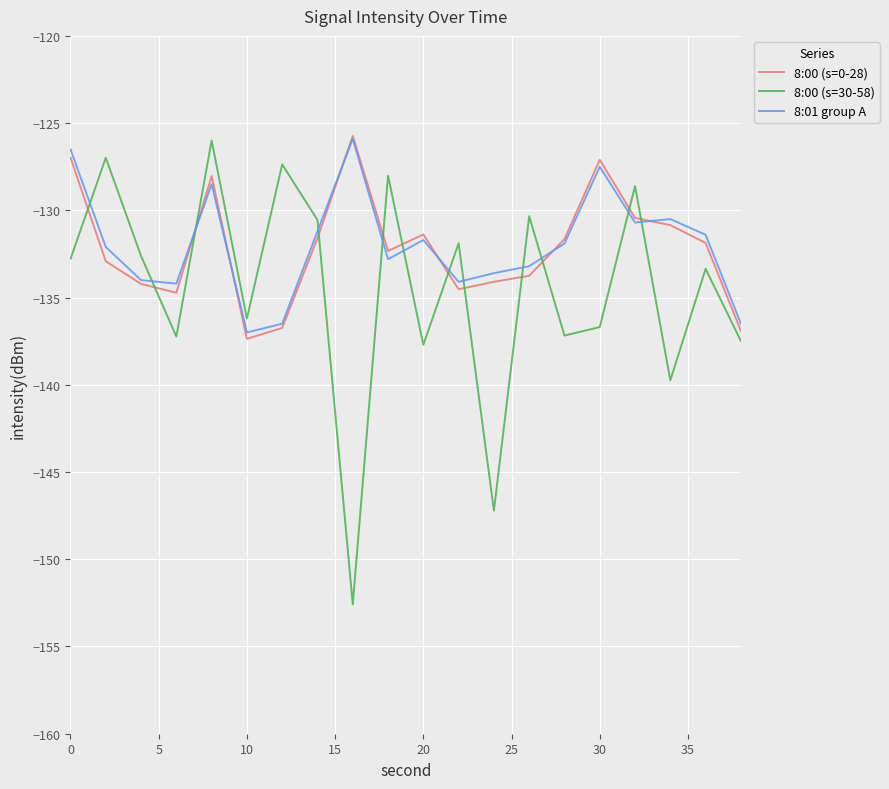

What is the highest value of the 8:00 (s=0-28) series?

-125.7